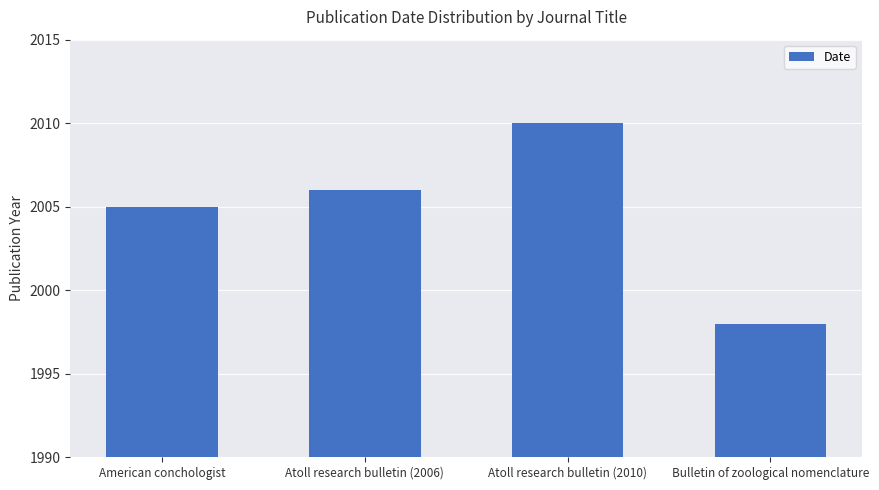

How many distinct data groups are displayed?

1